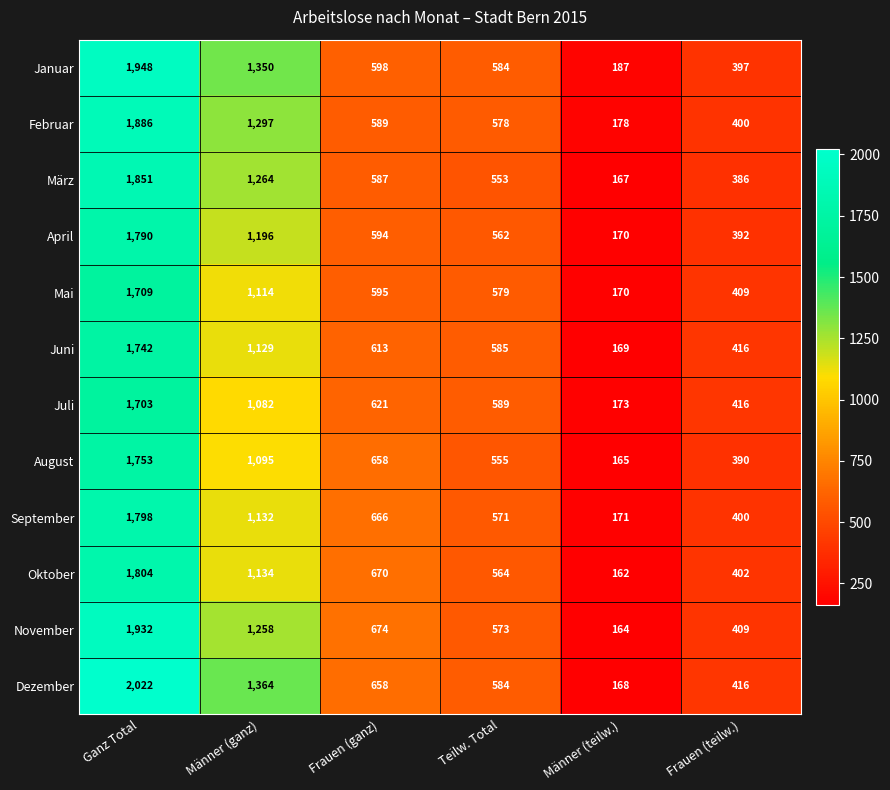

What is the sum of all April values?

4704